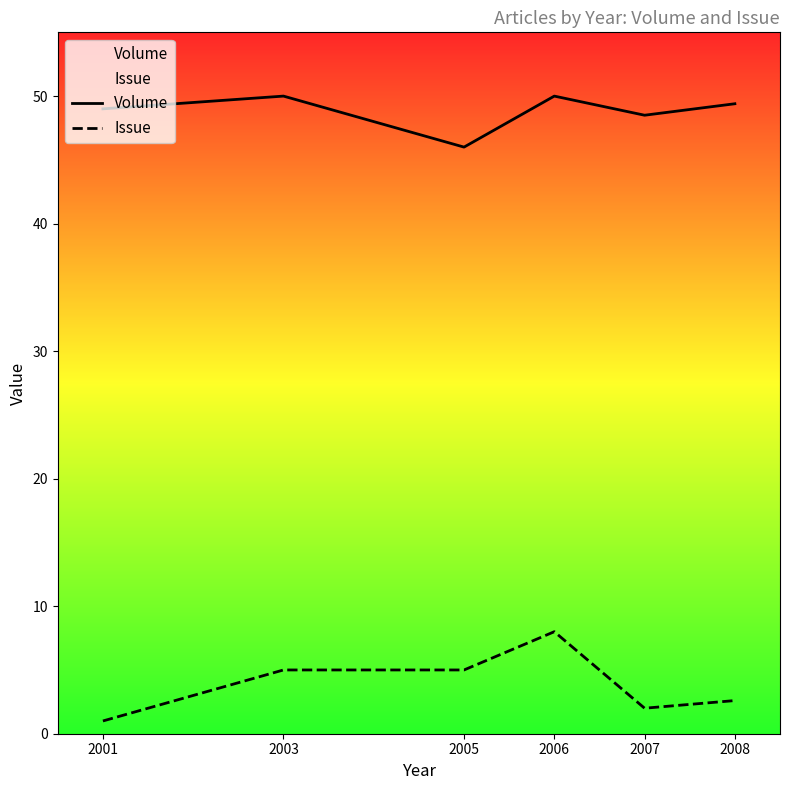

Rank the categories by Issue value from highest to lowest.

2006, 2003, 2005, 2008, 2007, 2001